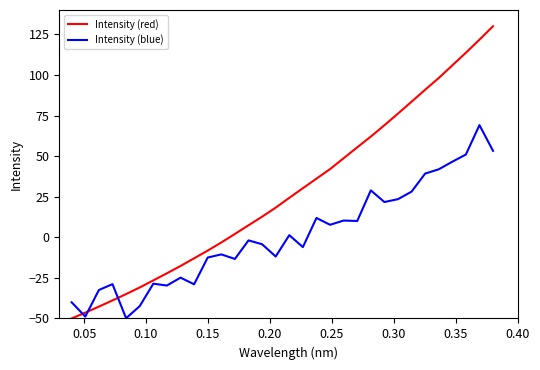

Which series has the widest spread of values?

Intensity (red)